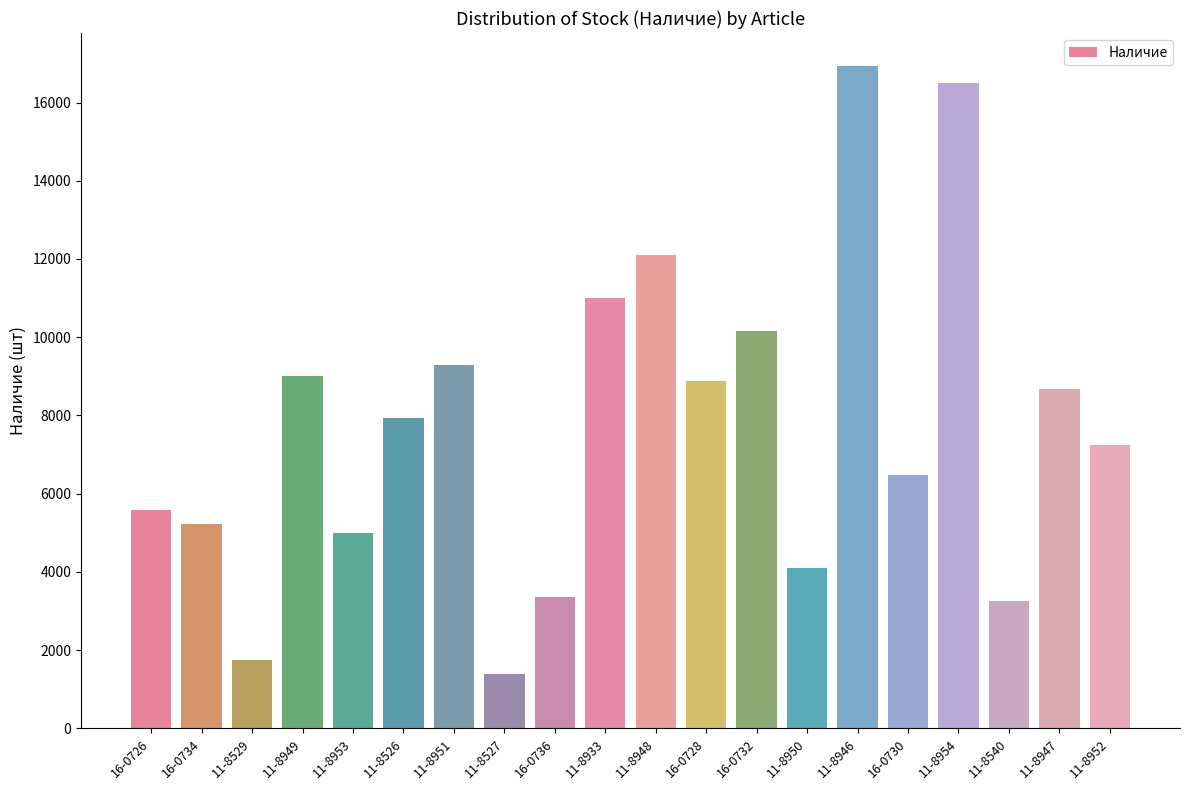

Reading left to right, what are all the values shown in this chart?

16-0726=5569	16-0734=5229	11-8529=1751	11-8949=8997	11-8953=4995	11-8526=7939	11-8951=9291	11-8527=1378	16-0736=3364	11-8933=11014	11-8948=12101	16-0728=8877	16-0732=10159	11-8950=4108	11-8946=16930	16-0730=6487	11-8954=16511	11-8540=3257	11-8947=8679	11-8952=7246